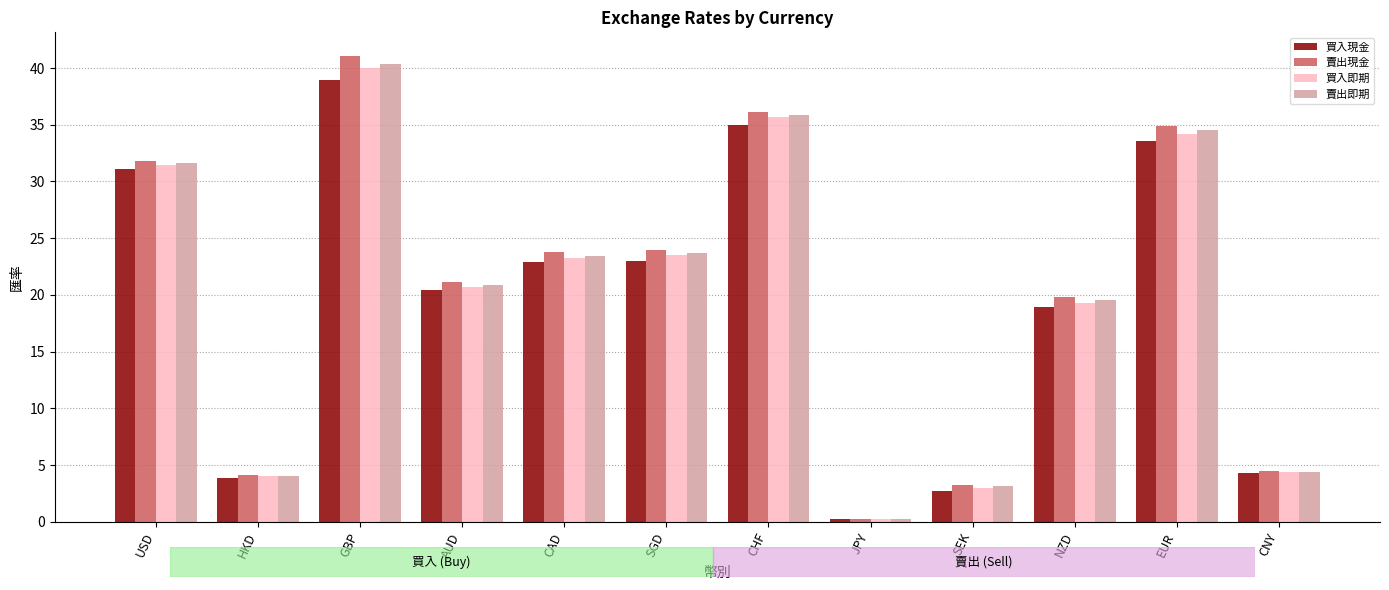

What is the spread (max minus min) of values at GBP?

2.1